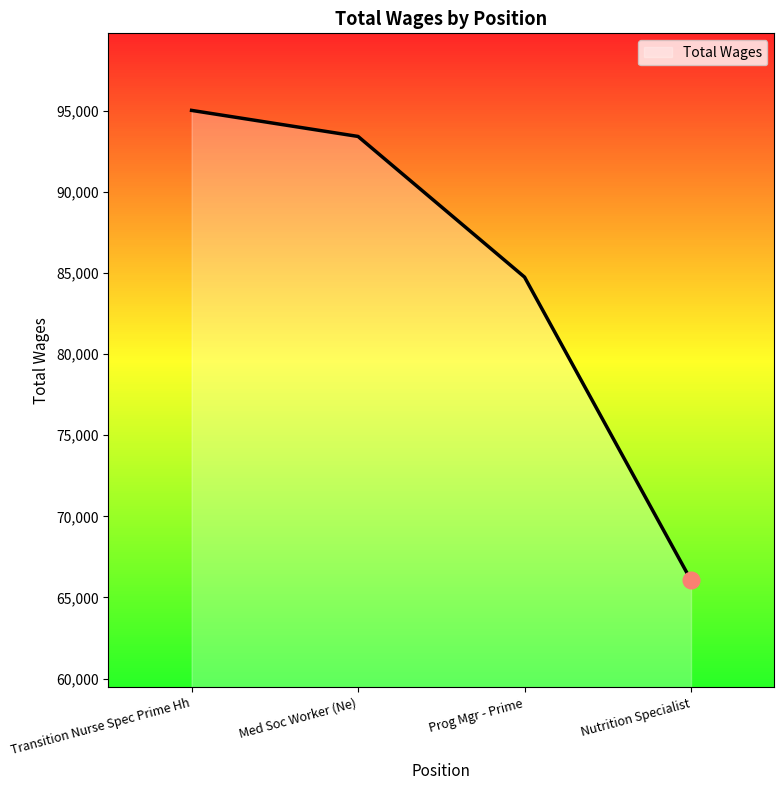

At which label is the value closest to 80543?

Prog Mgr - Prime